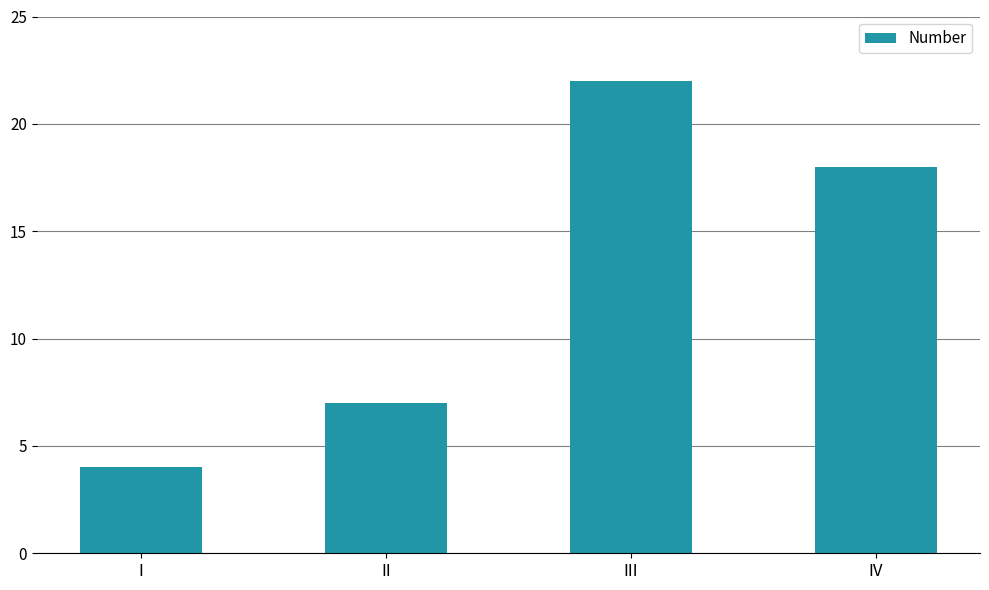

What is the greatest value displayed?

22